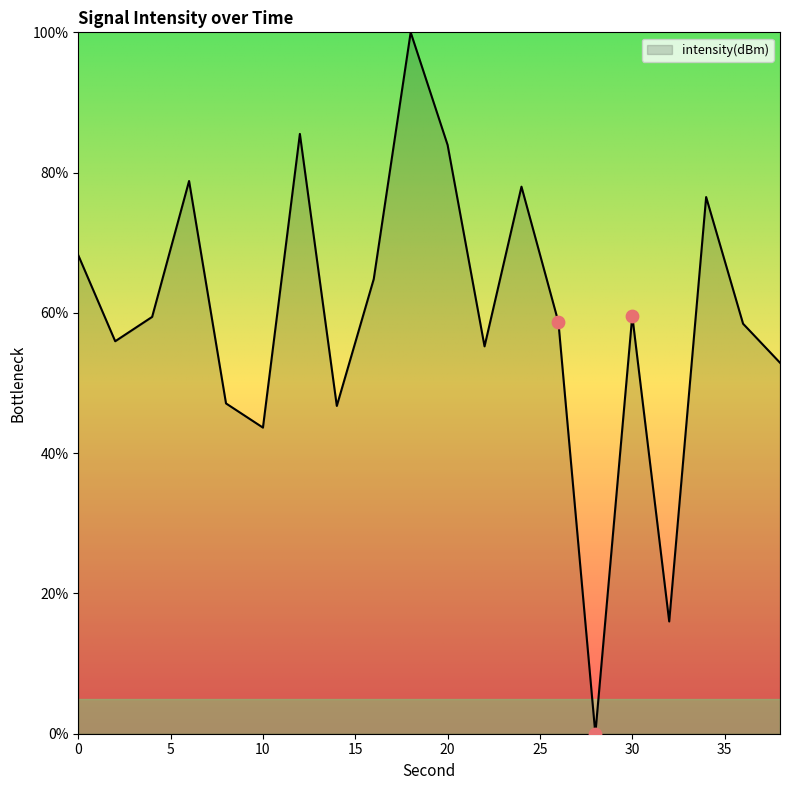

What is the greatest value displayed?

100.0